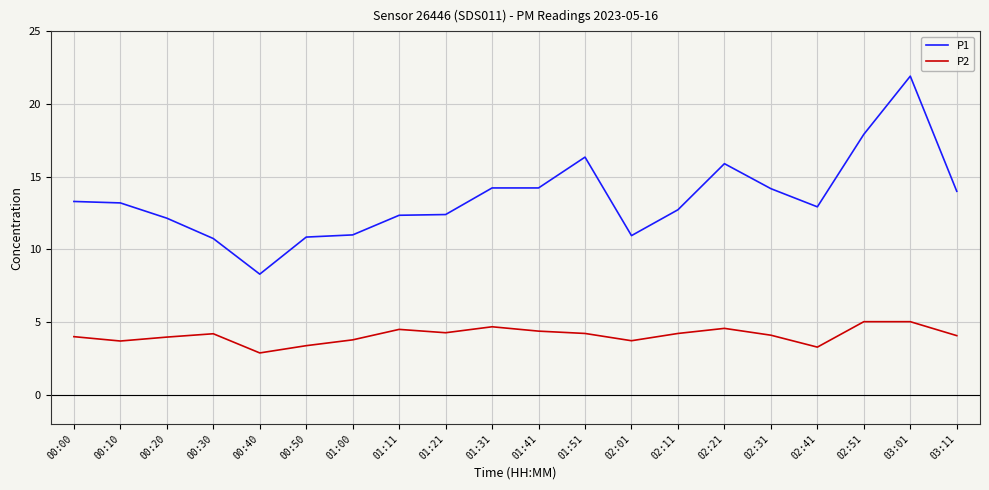

What position from the left is 00:40?

5